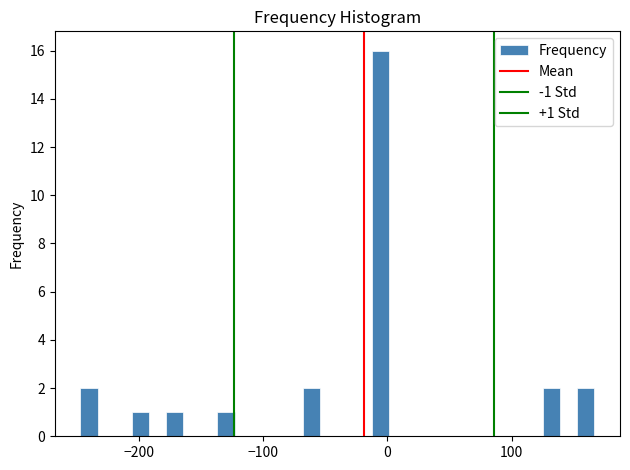

Read against the x-axis, roughly where is the centre of the tallest bar?

-10